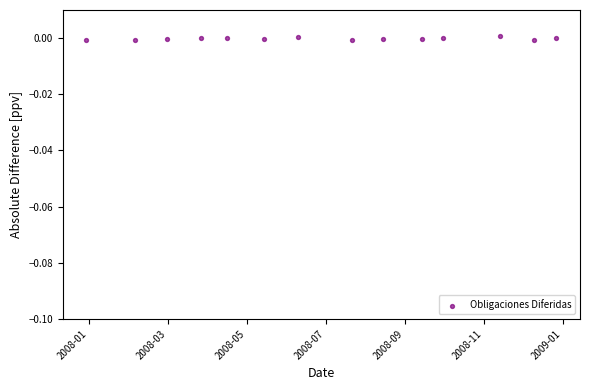

What is the range of X values (max minus min)?

12.9